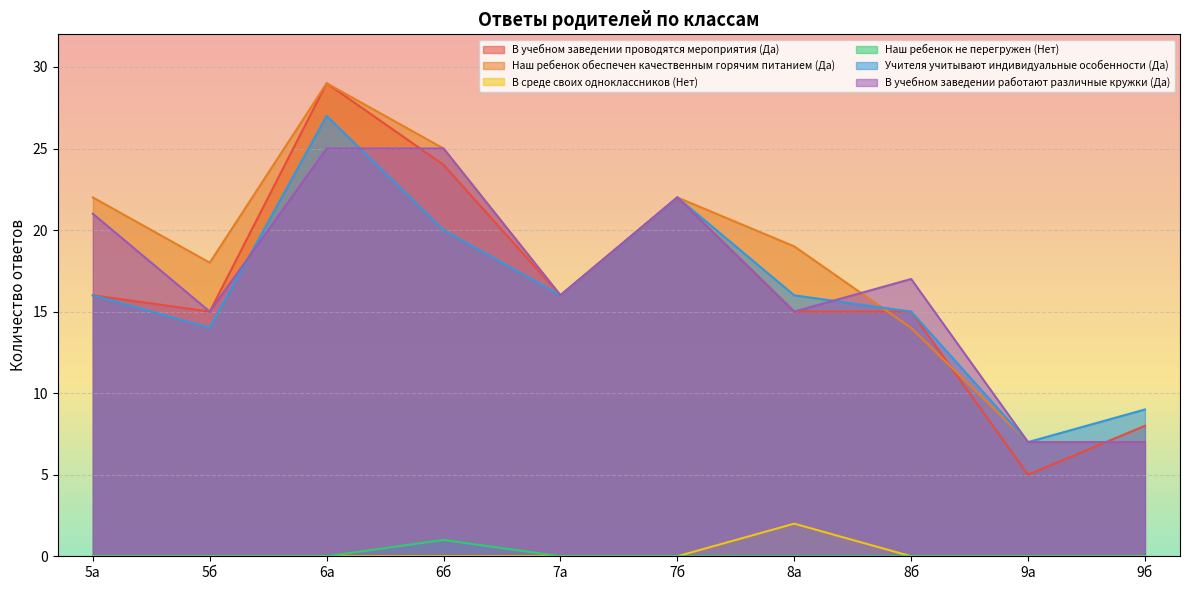

True or false: Учителя учитывают индивидуальные особенности (Да) and В учебном заведении проводятся мероприятия (Да) cross at least once.

False